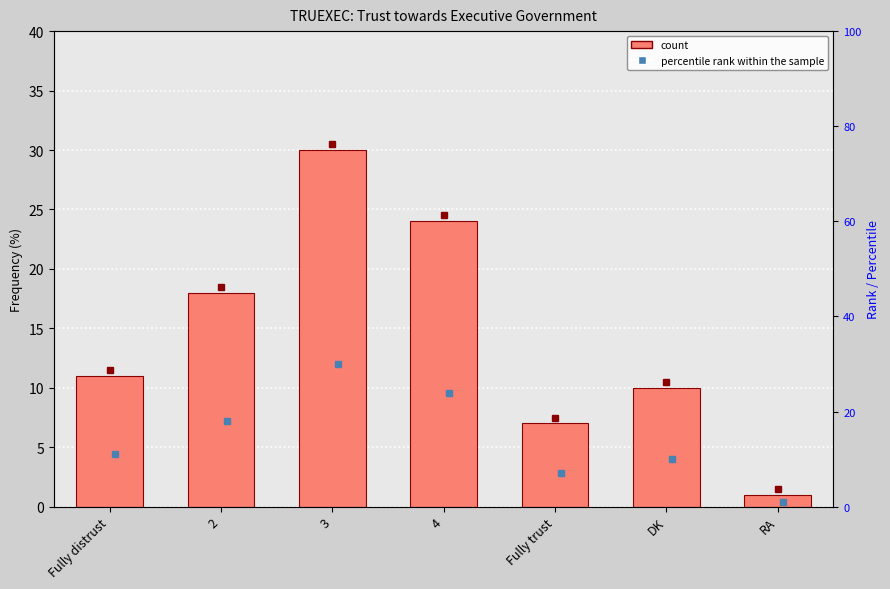

Is it true that the value at Fully trust is 7?

True